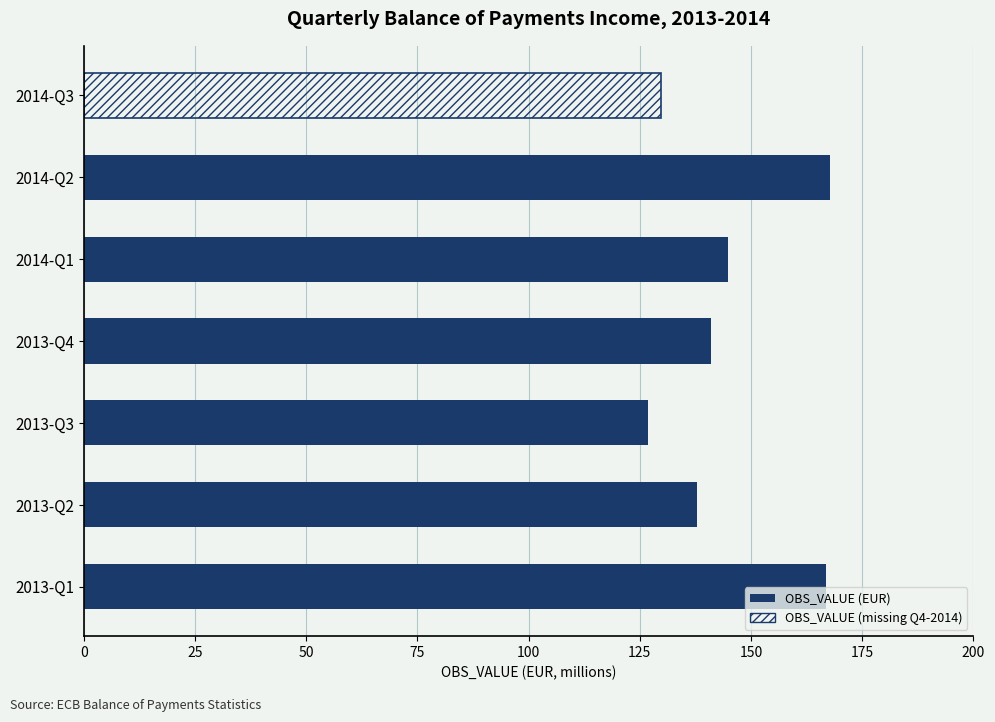

What is the sum of the values at 2014-Q2 and 2014-Q3?

297.6